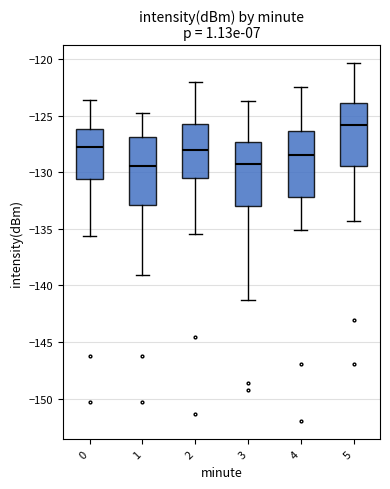

Reading left to right, read every box against the y-axis: the position of its median line, the range the box covers, and the ends of its whiskers. The values are not printed on the chart, so give them approximately, as read against the axis.

0: median -127.5, box -130.5 to -126.0, whiskers -135.5 to -123.5
1: median -129.5, box -133.0 to -127.0, whiskers -139.0 to -124.5
2: median -128.0, box -130.5 to -125.5, whiskers -135.5 to -122.0
3: median -129.5, box -133.0 to -127.5, whiskers -141.5 to -123.5
4: median -128.5, box -132.0 to -126.5, whiskers -135.0 to -122.5
5: median -126.0, box -129.5 to -124.0, whiskers -134.5 to -120.5